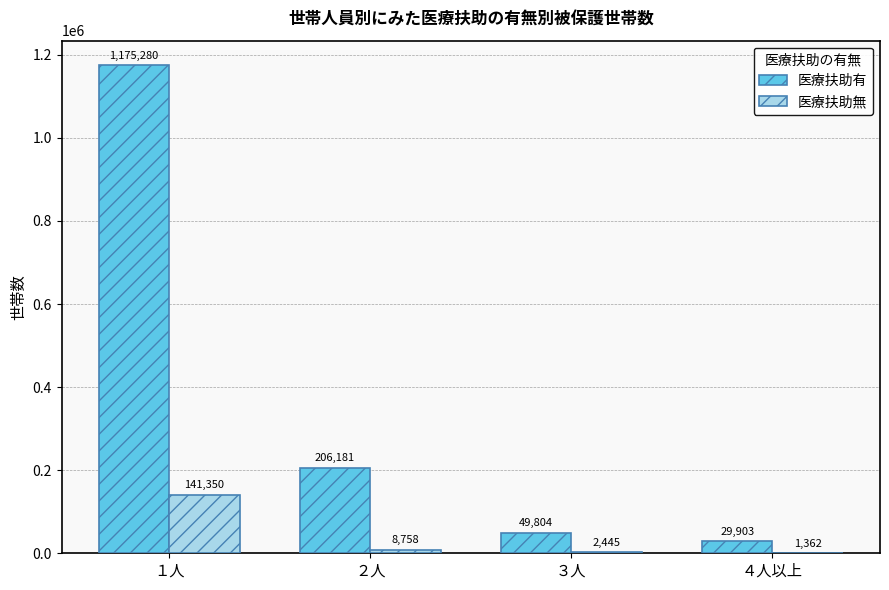

Where does the 医療扶助無 series first go above 8758?

１人